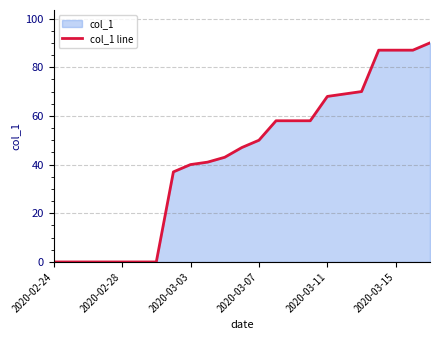

What is the approximate value at 2020-03-07, to the nearest 5?

50